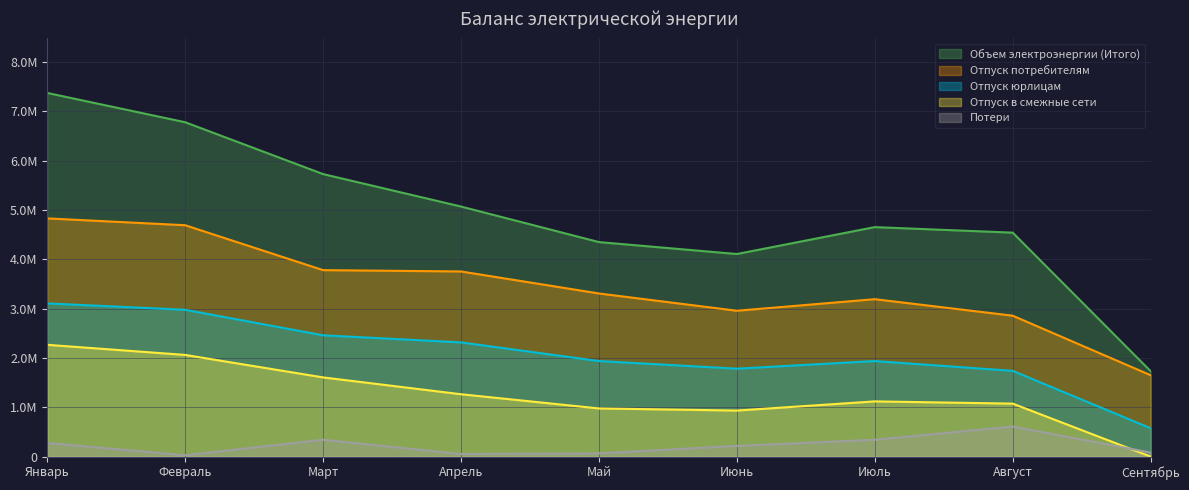

What is the value of the Отпуск потребителям point at the 4th from the left?

3754469